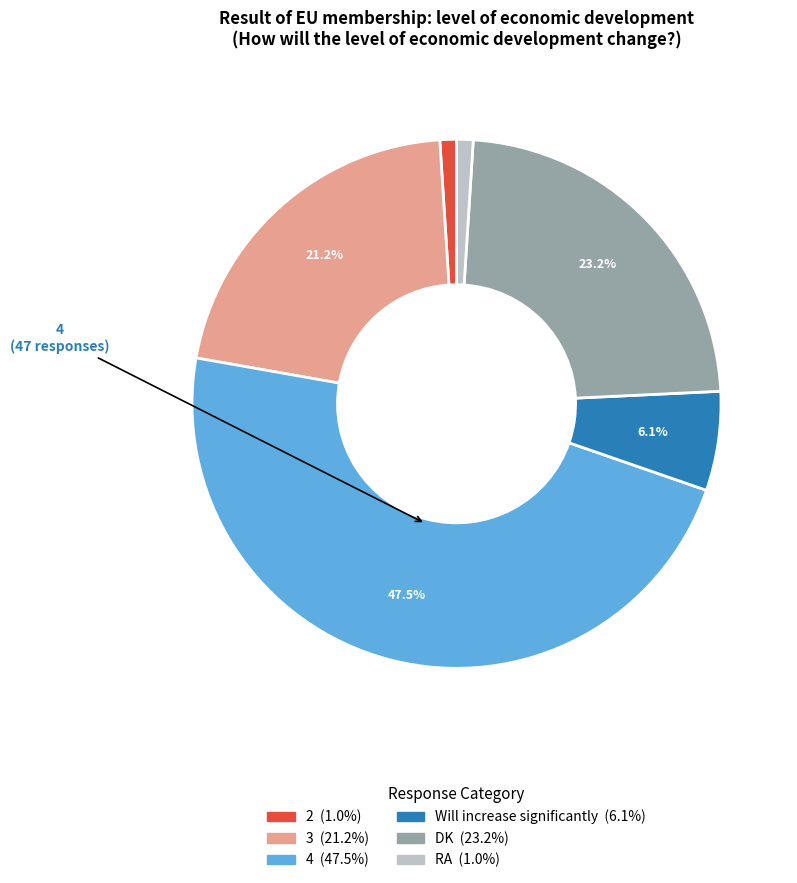

Is there any slice that represents more than half of the pie?

No